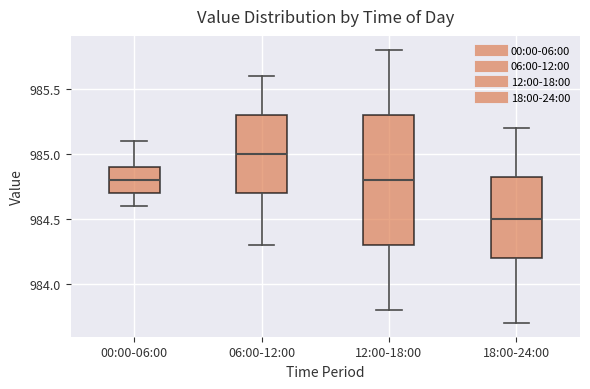

Where does the median line of the box for 06:00-12:00 sit on the y-axis? The values are not printed on the chart, so give them approximately, as read against the axis.

985.00